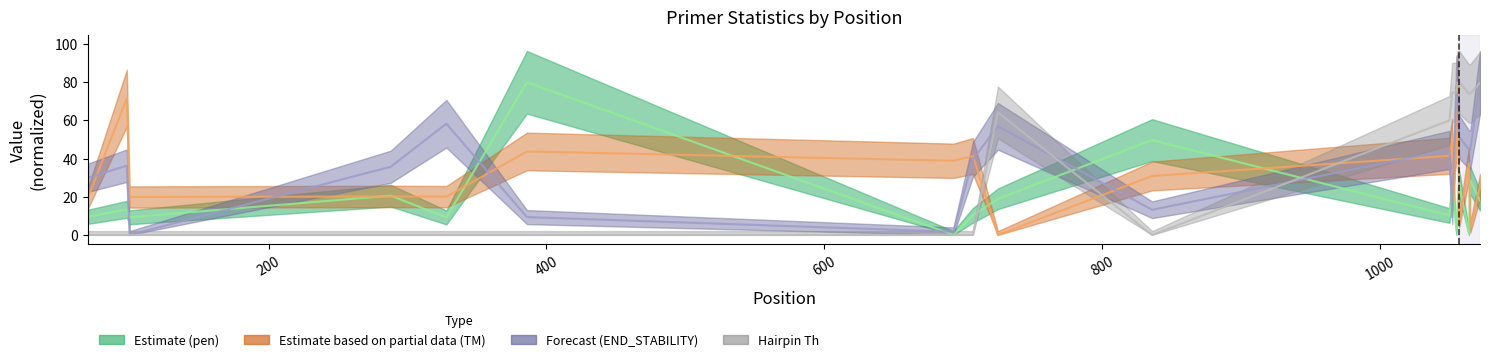

Rank the series at 328 from highest to lowest value.

PRIMER_RIGHT_0_END_STABILITY, PRIMER_RIGHT_0_TM, pen, PRIMER_RIGHT_0_HAIRPIN_TH